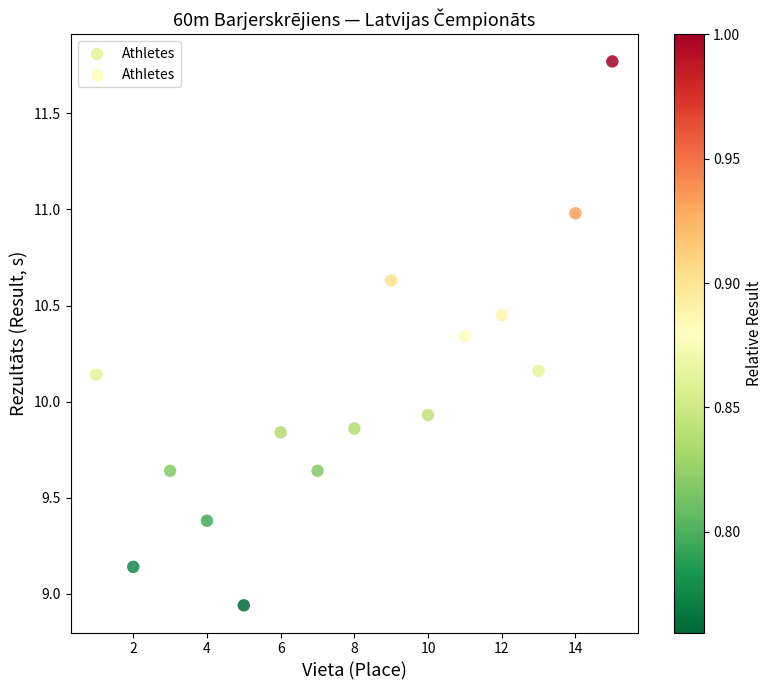

What is the range of Y values (max minus min)?

2.8